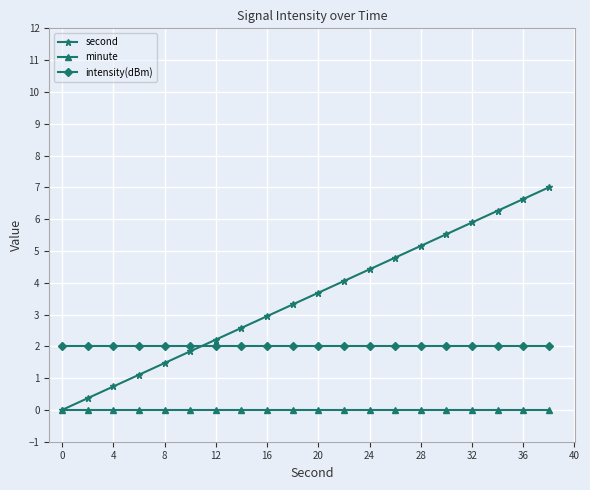

What is the value of the second point at the 13th from the left?

4.4